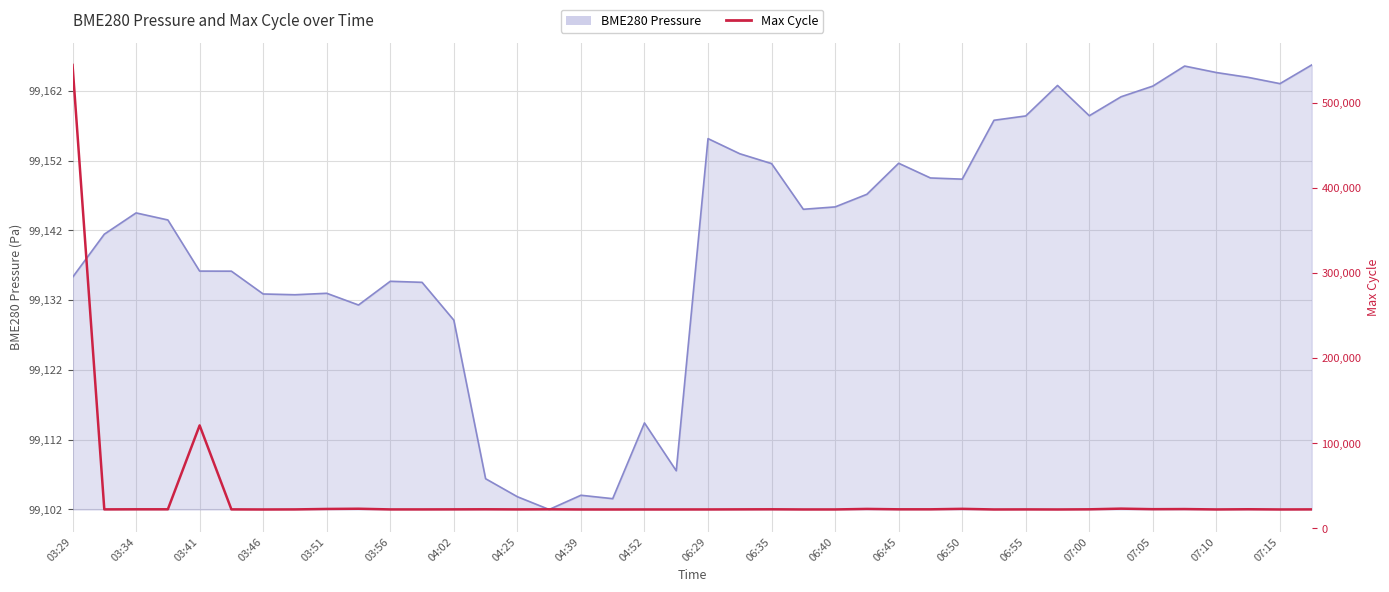

What is the difference between the second highest and minimum values?

98867